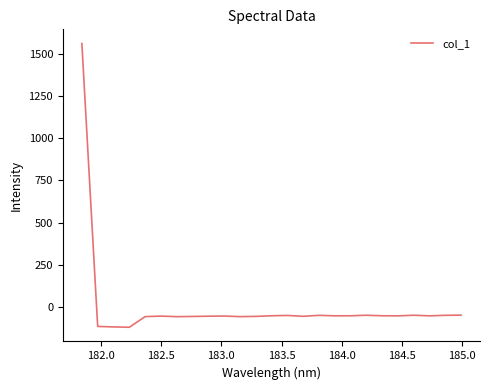

What is the smallest value displayed?

-119.4